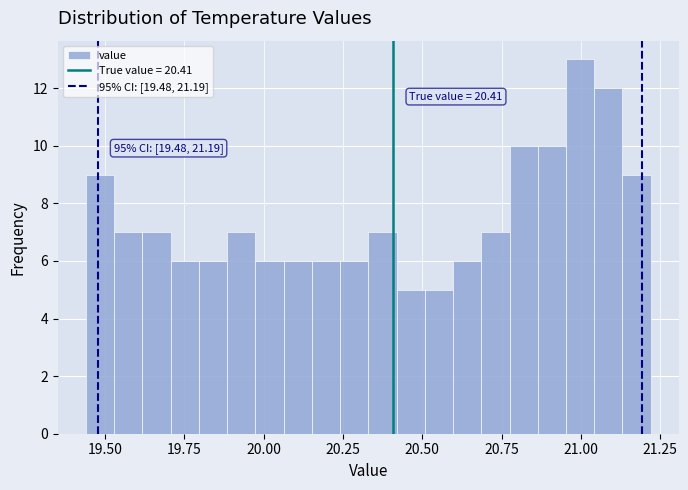

Around what value on the x-axis is the tallest bar? Give the approximate position of its centre, as read against the axis.

21.00